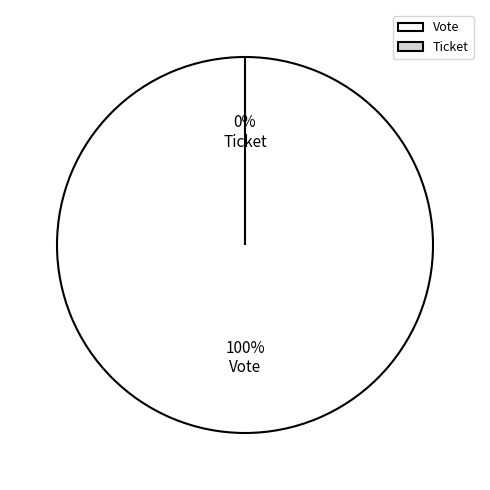

Does any single category account for the majority?

Yes